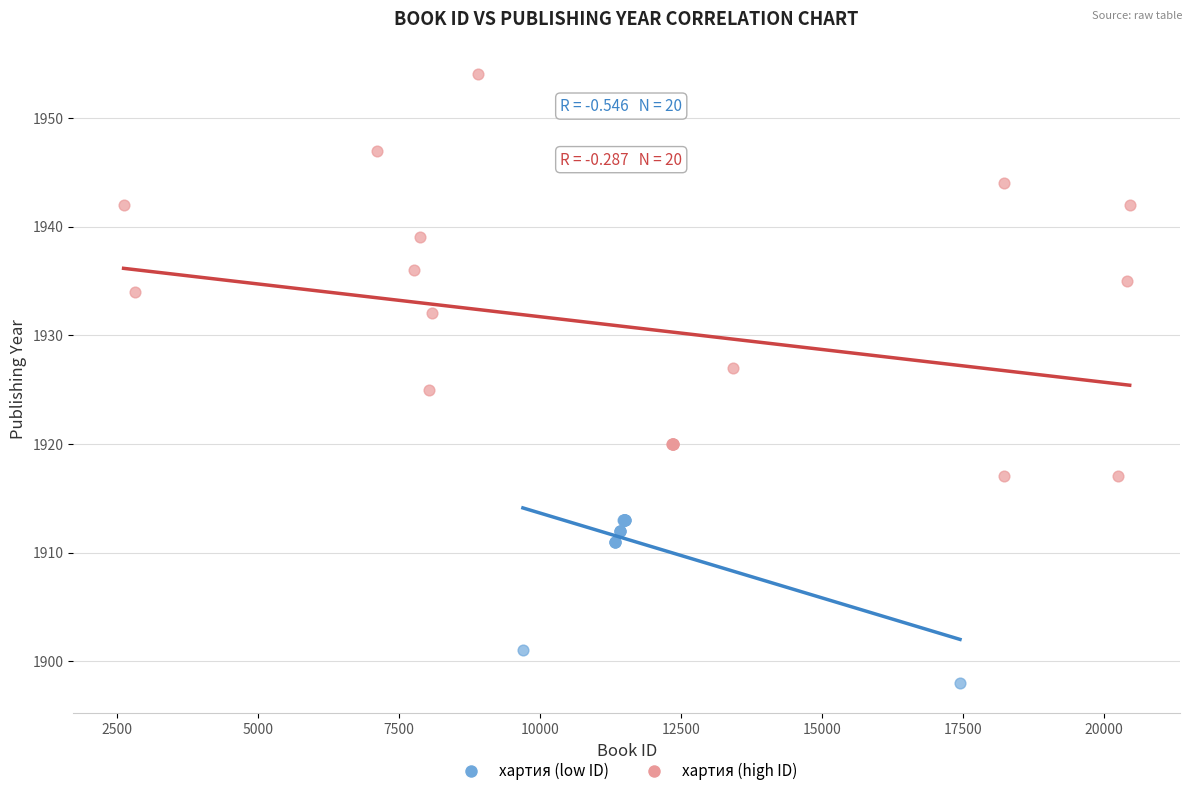

Which series has the widest spread of Y values?

хартия (high ID)